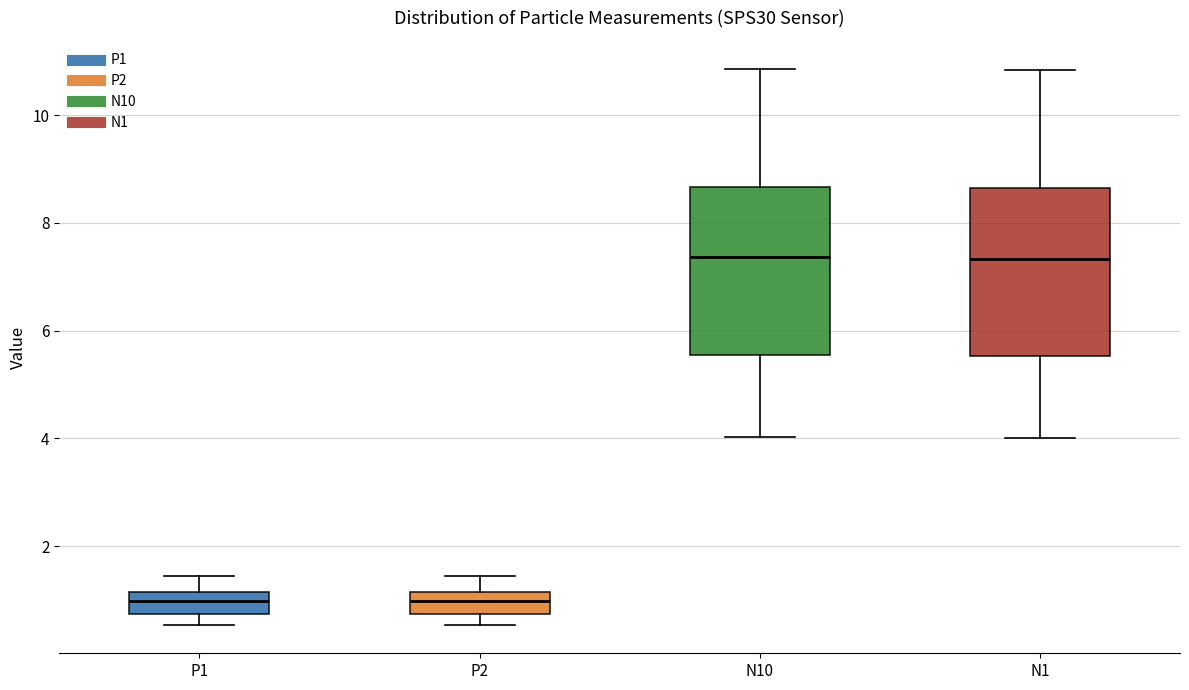

Where does the lower whisker of the box for N1 end on the y-axis? The values are not printed on the chart, so give them approximately, as read against the axis.

4.0